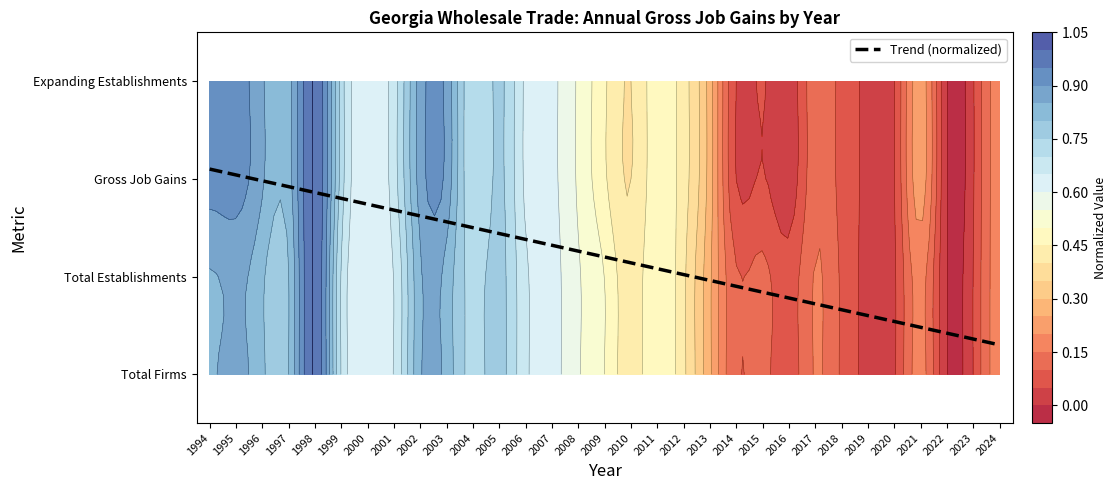

Reading left to right, what are all the values shown in this chart?

Total Firms: 0.8	0.9	0.8	0.8	1.0	0.7	0.6	0.7	0.8	0.8	0.7	0.8	0.7	0.6	0.6	0.5	0.4	0.5	0.4	0.3	0.1	0.1	0.1	0.2	0.1	0.0	0.0	0.2	0.0	0.1	0.2
Total Establishments: 0.8	0.9	0.8	0.8	1.0	0.7	0.6	0.7	0.8	0.8	0.7	0.8	0.7	0.6	0.6	0.5	0.4	0.5	0.4	0.3	0.1	0.1	0.1	0.2	0.1	0.0	0.0	0.2	0.0	0.1	0.2
Gross Job Gains: 0.9	0.9	0.9	0.8	1.0	0.7	0.6	0.7	0.9	0.9	0.7	0.8	0.6	0.6	0.5	0.5	0.4	0.5	0.4	0.3	0.0	0.1	0.0	0.1	0.1	0.0	0.0	0.2	0.0	0.0	0.2
Expanding Establishments: 0.9	0.9	0.9	0.8	1.0	0.7	0.6	0.7	0.9	0.9	0.7	0.8	0.6	0.6	0.5	0.5	0.4	0.5	0.4	0.3	0.0	0.1	0.0	0.1	0.1	0.0	0.0	0.2	0.0	0.0	0.2